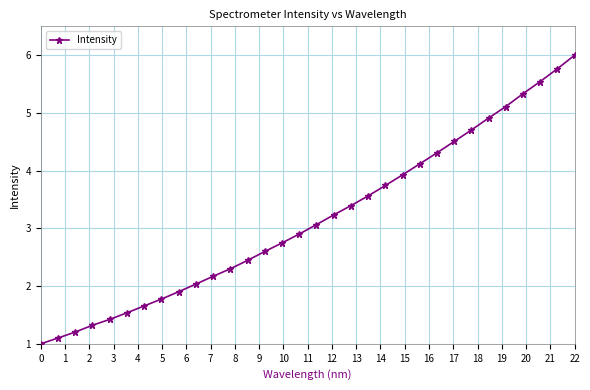

What is the smallest value displayed?

1.0